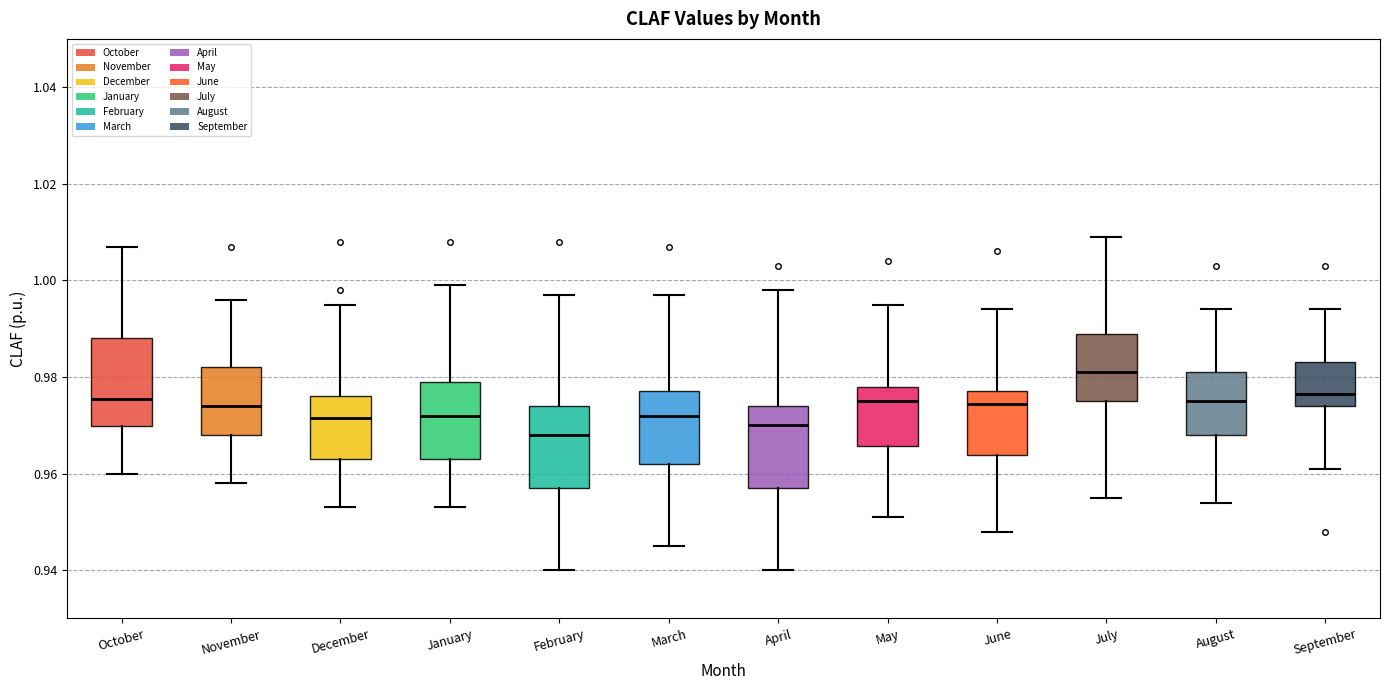

Which box has the lowest median line?

February